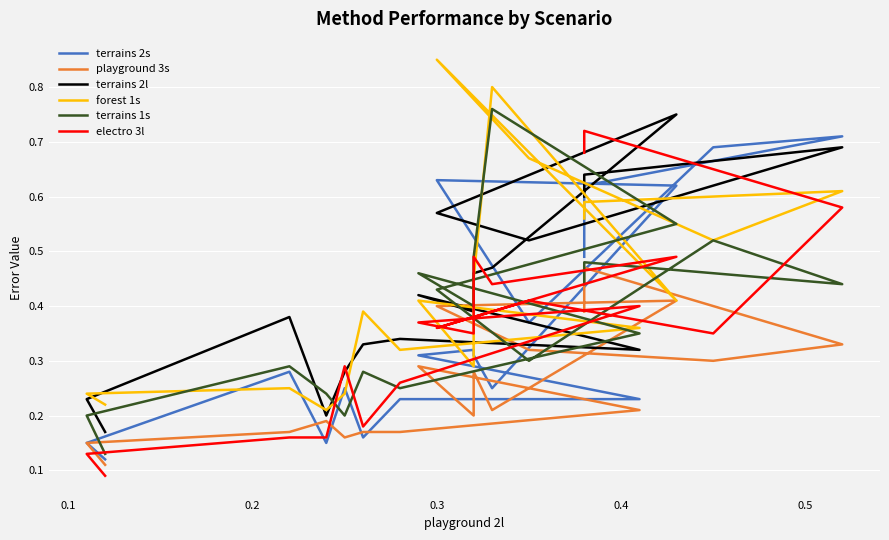

Which series ends up on top after the final intersection of terrains 2l and terrains 2s?

terrains 2l